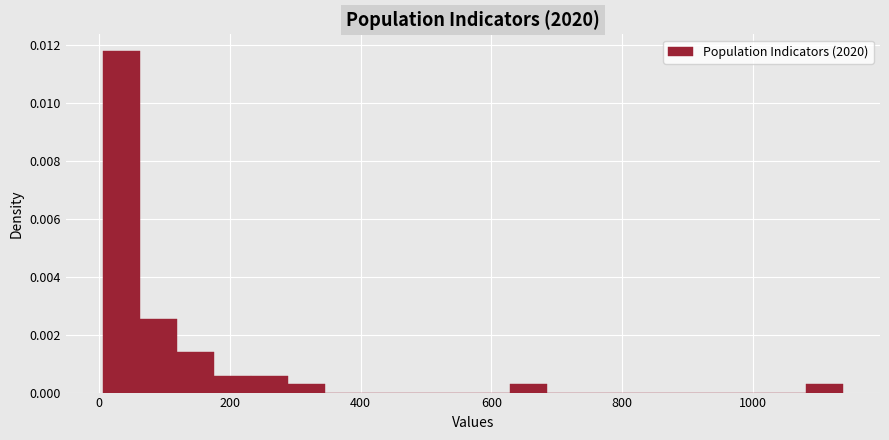

Around what value on the x-axis is the tallest bar? Give the approximate position of its centre, as read against the axis.

40